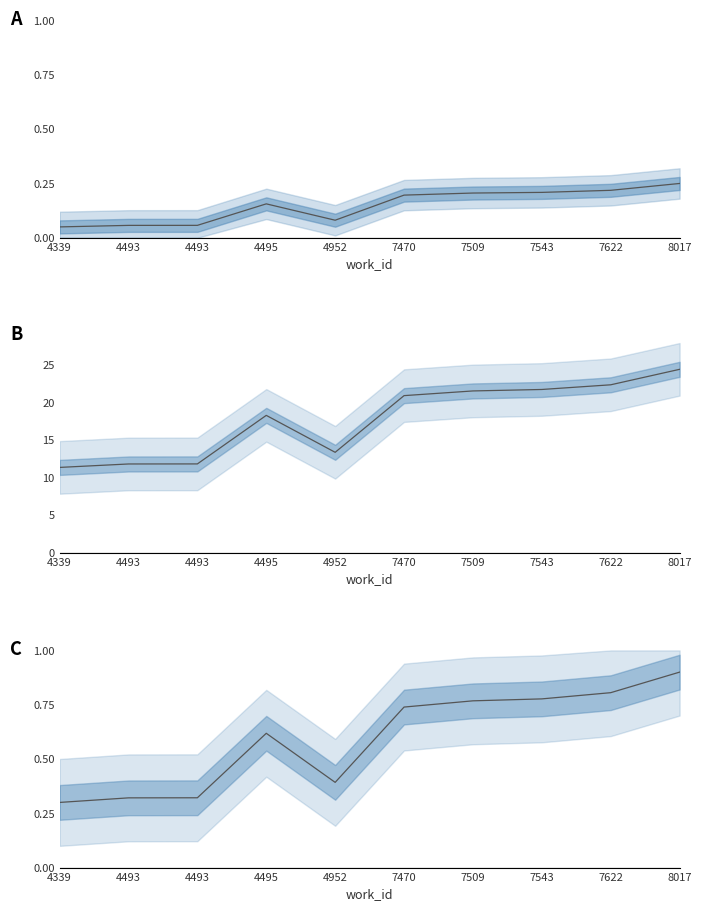

True or false: id (norm, panel C) has a value of 0.6 at 4495.

True